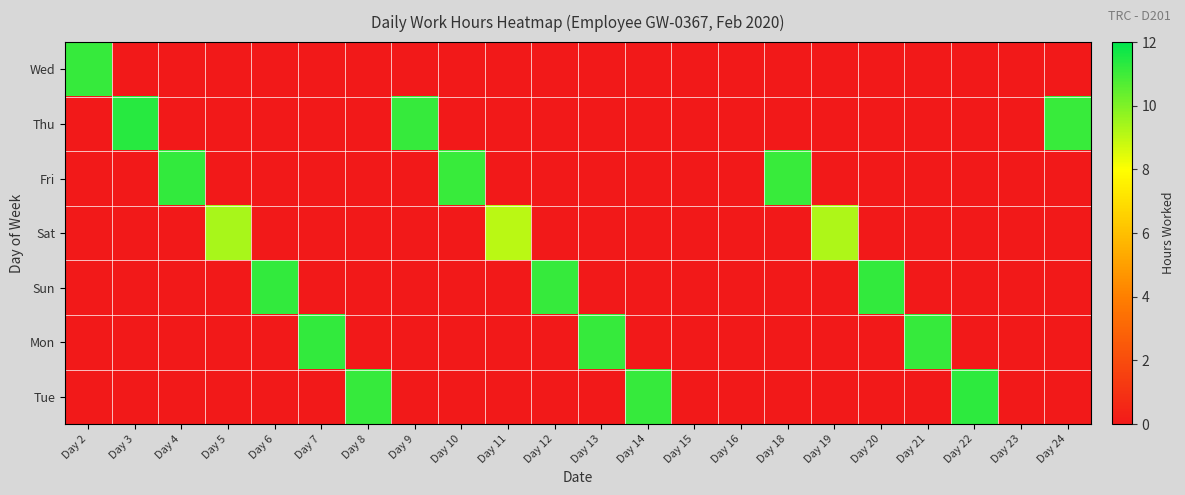

At which category does the chart reach its peak across all series?

Day 3